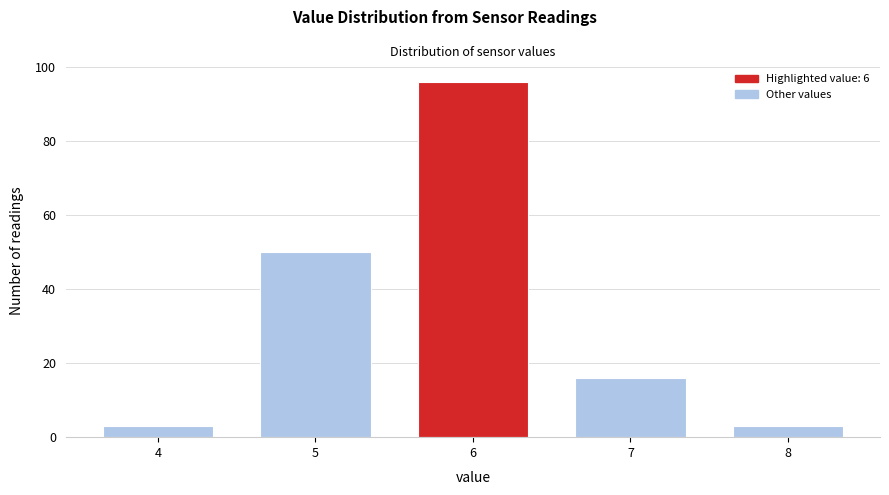

Reading left to right, list all the values displayed in this chart.

3	50	96	16	3